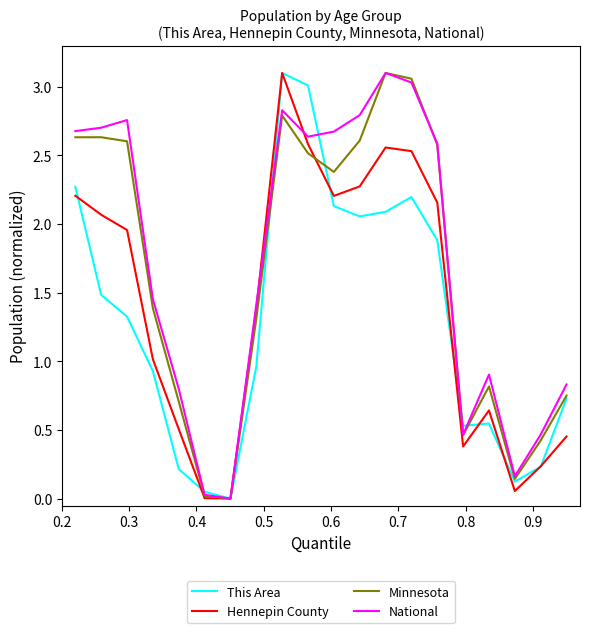

Rank the series by their average value, from lowest to highest.

This Area, Hennepin County, Minnesota, National